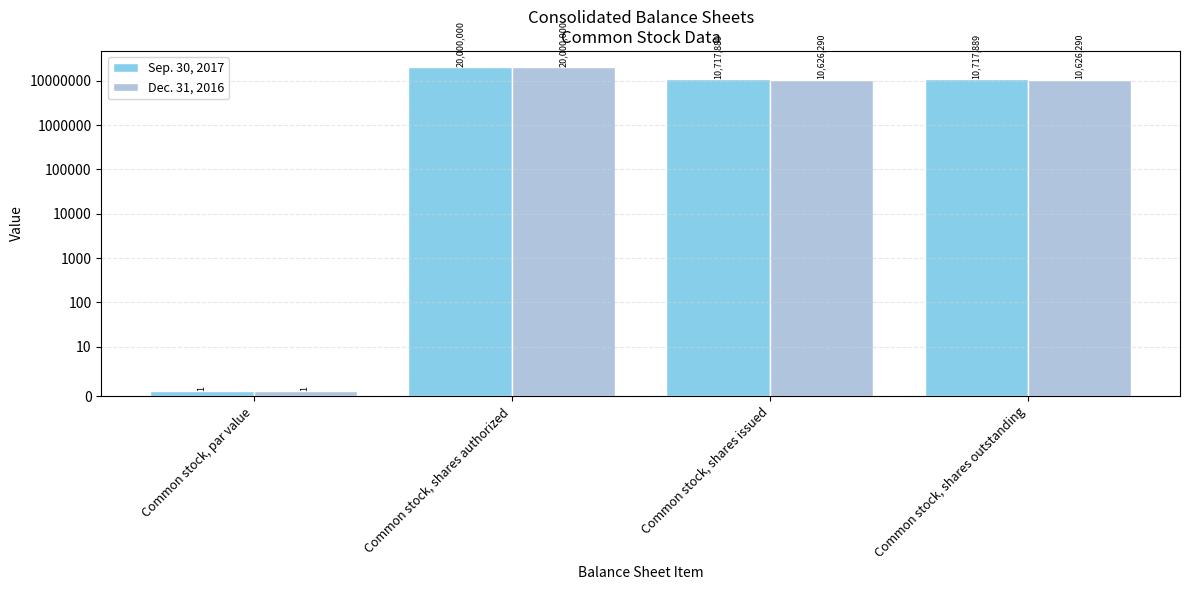

What is the value of the Sep. 30, 2017 bar at the 3rd from the left?

10717889